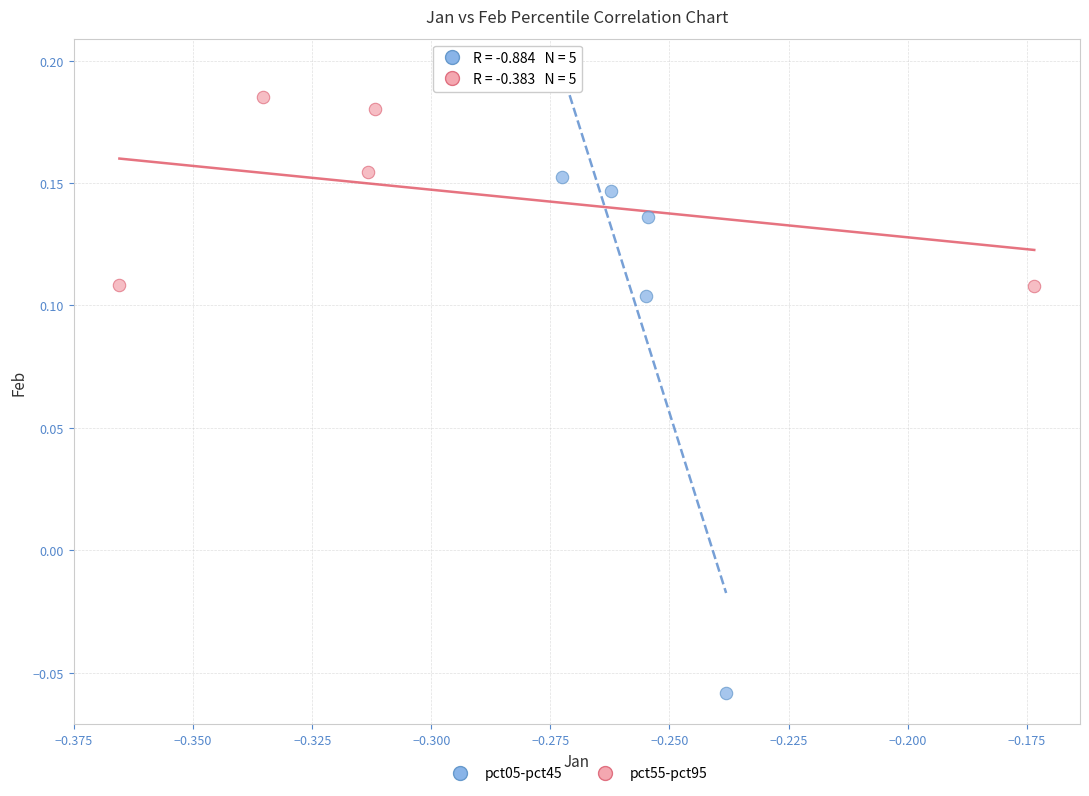

Which series has the widest spread of Y values?

pct05-pct45